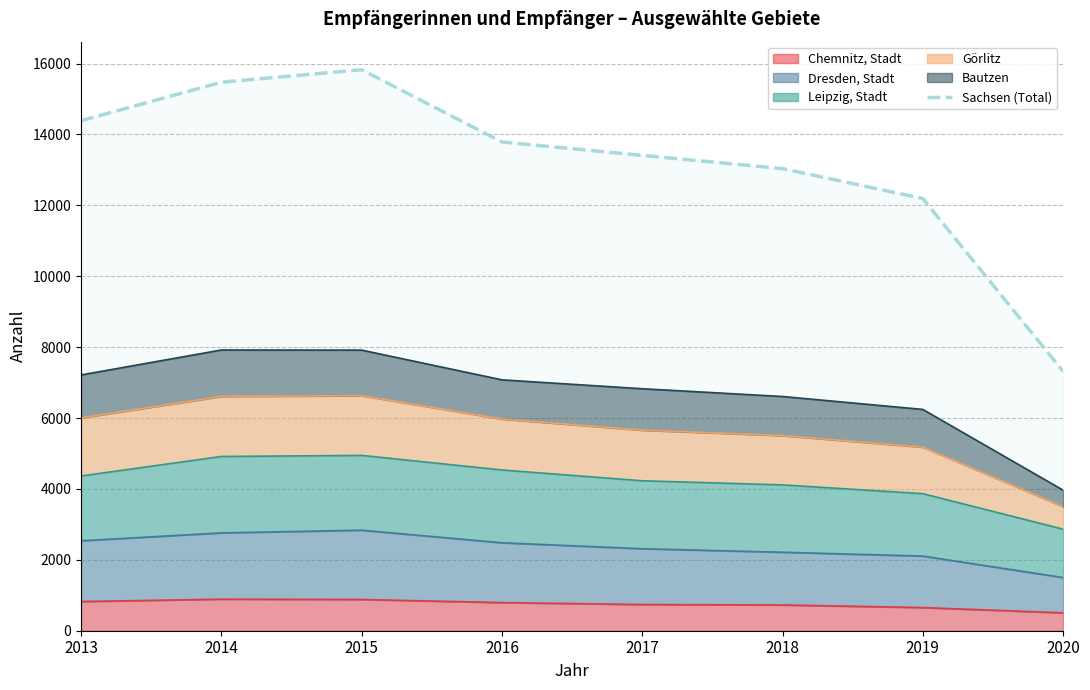

At which label is the value closest to 11571?

2019